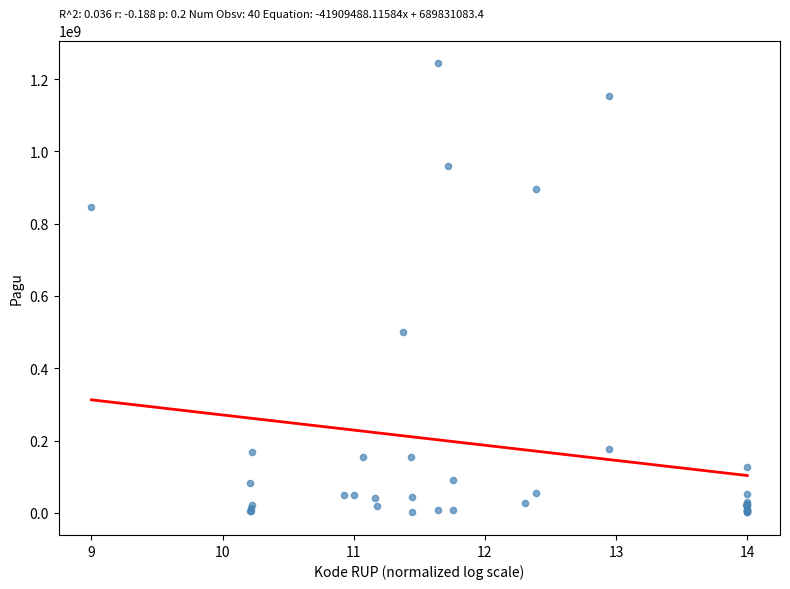

What Y value in the scatter plot is closest to 622840000?

499932000